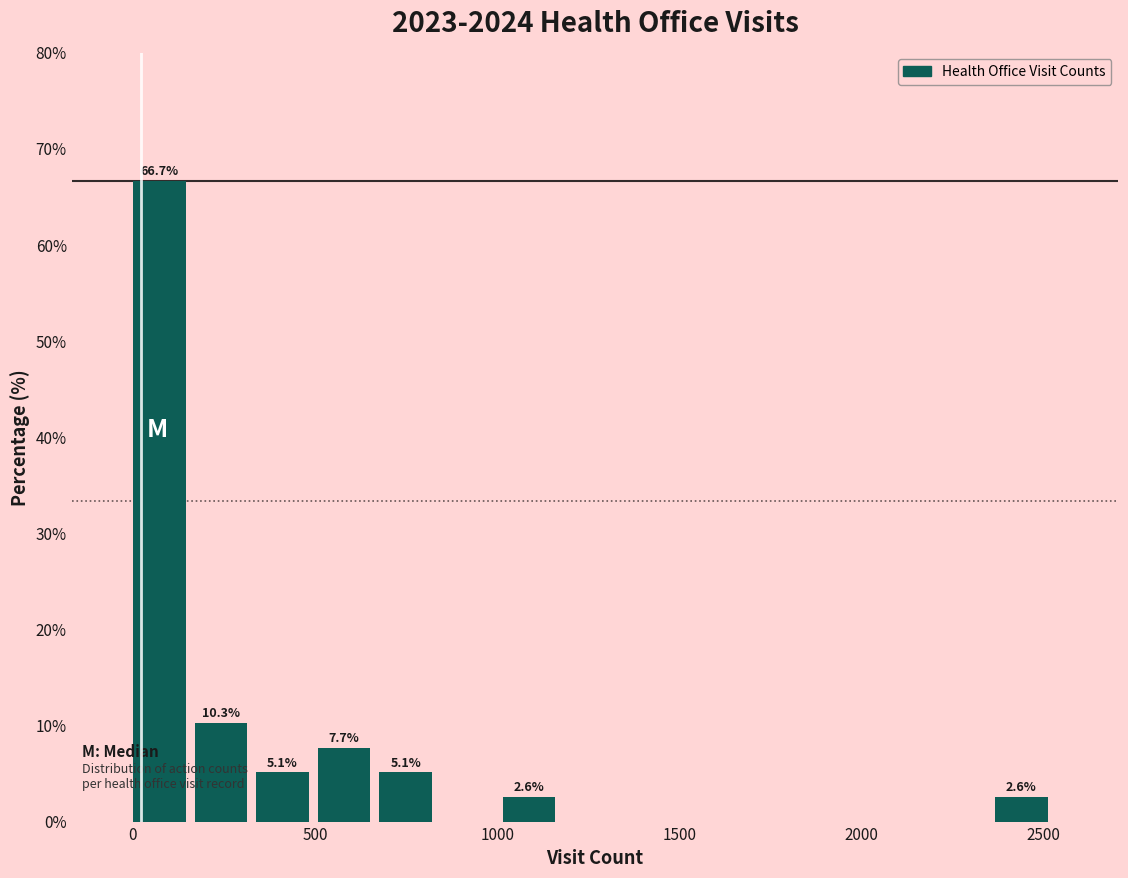

Read against the x-axis, roughly where is the centre of the tallest bar?

50